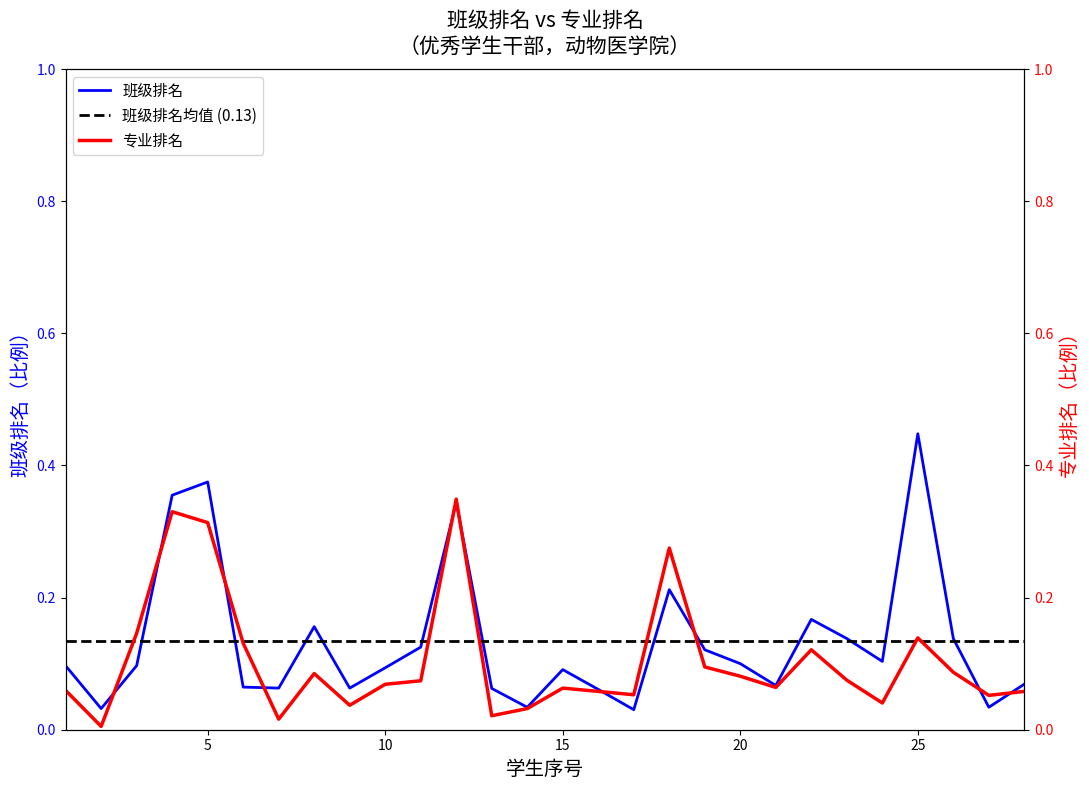

At which label does 专业排名 reach its minimum?

2